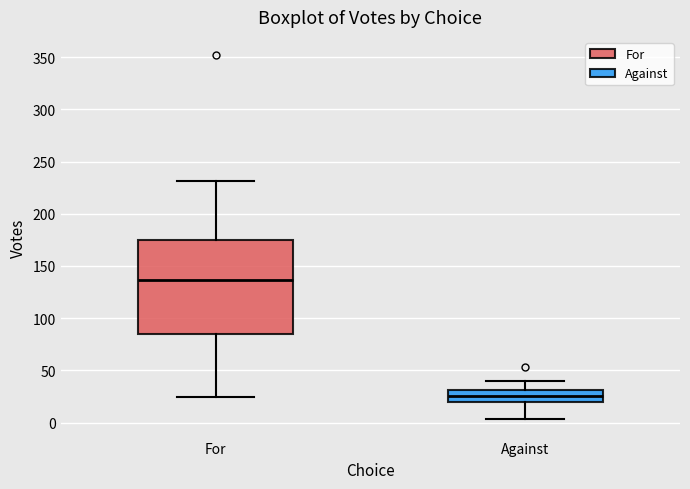

Reading left to right, transcribe this box plot: for each box, give where its median line is, the range the box spans, and where its two whiskers end, as read against the y-axis. The values are not printed on the chart, so give them approximately, as read against the axis.

For: median 135, box 85 to 175, whiskers 25 to 230
Against: median 25, box 20 to 30, whiskers 5 to 40